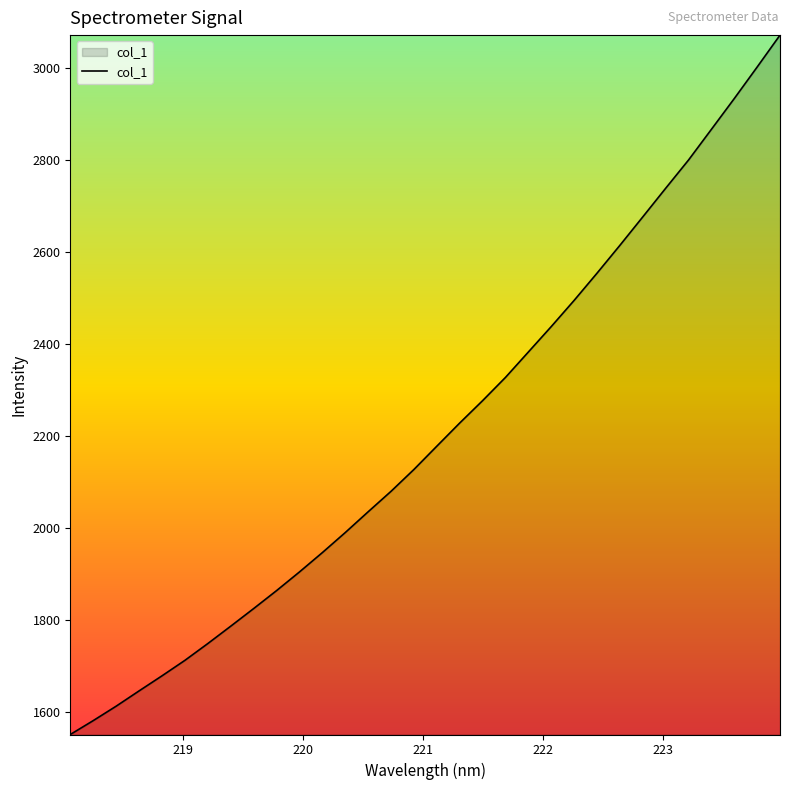

Does the chart display data point markers on the line(s)?

No